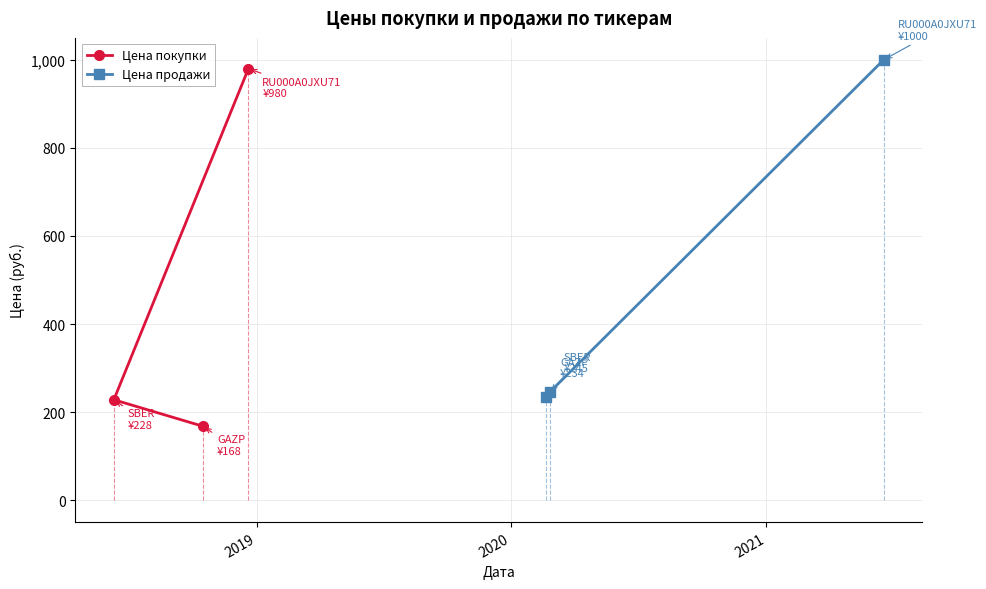

What is the lowest value of the Цена продажи series?

234